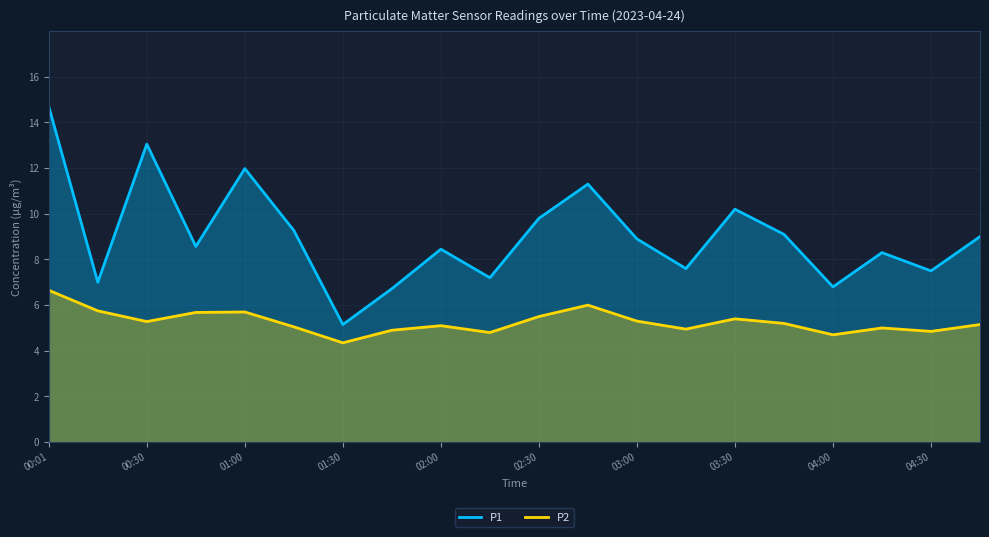

How many interior local peaks does the P1 series have?

6